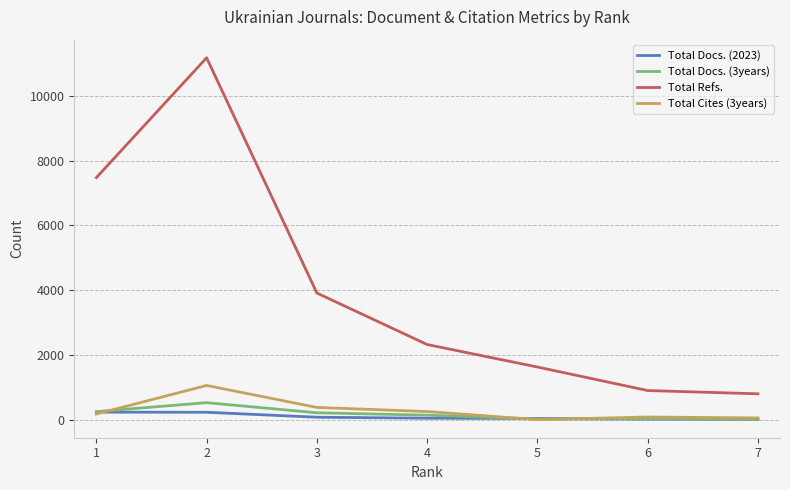

Which category has the lowest value in the Total Refs. series?

7